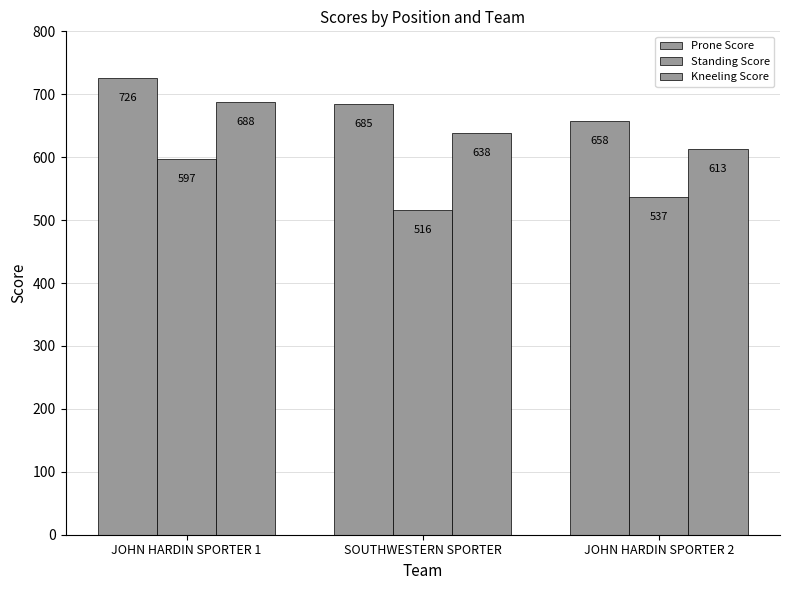

How many data points in Standing Score are less than 537?

1